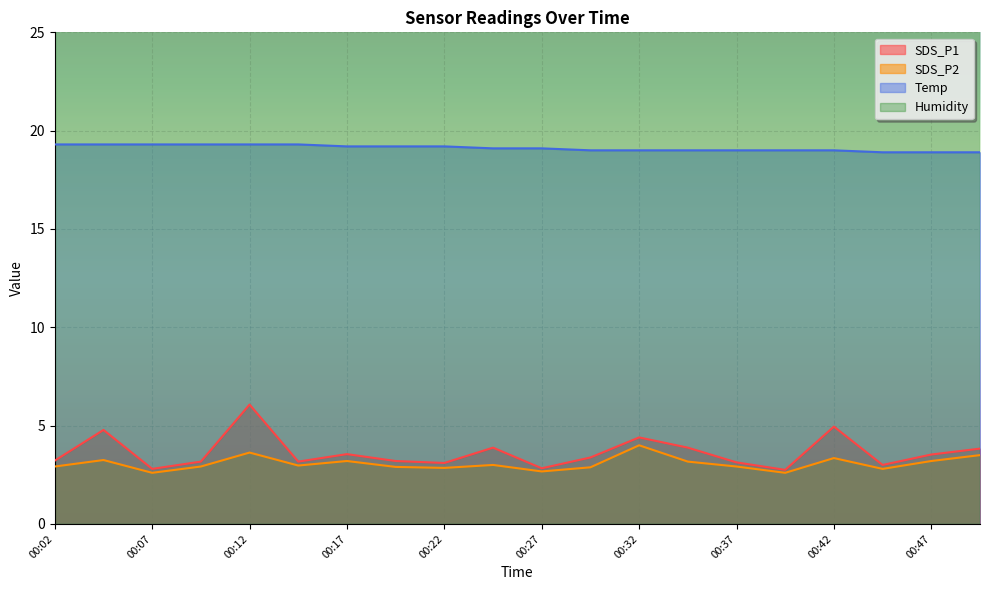

What is the difference between the maximum and minimum values in the SDS_P1 series?

3.3